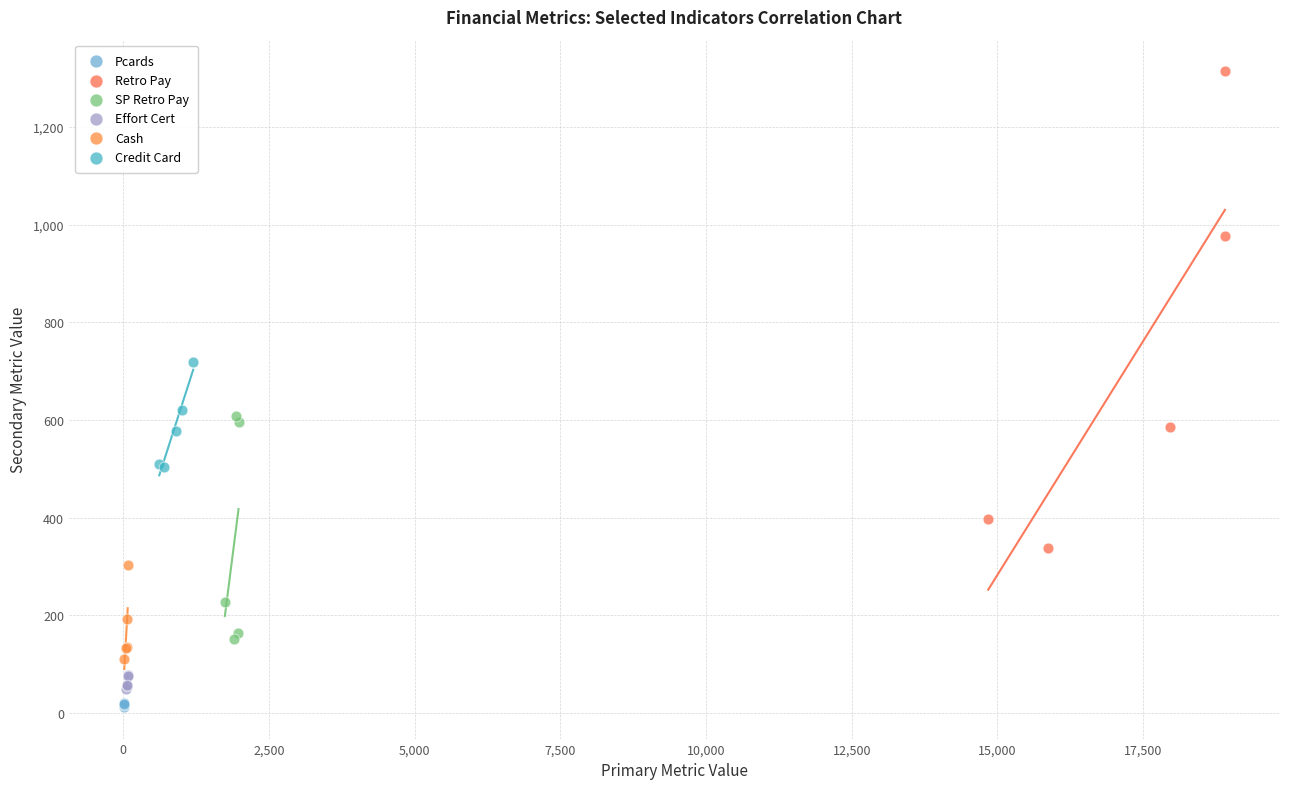

Which series reaches the maximum Y coordinate?

Retro Pay